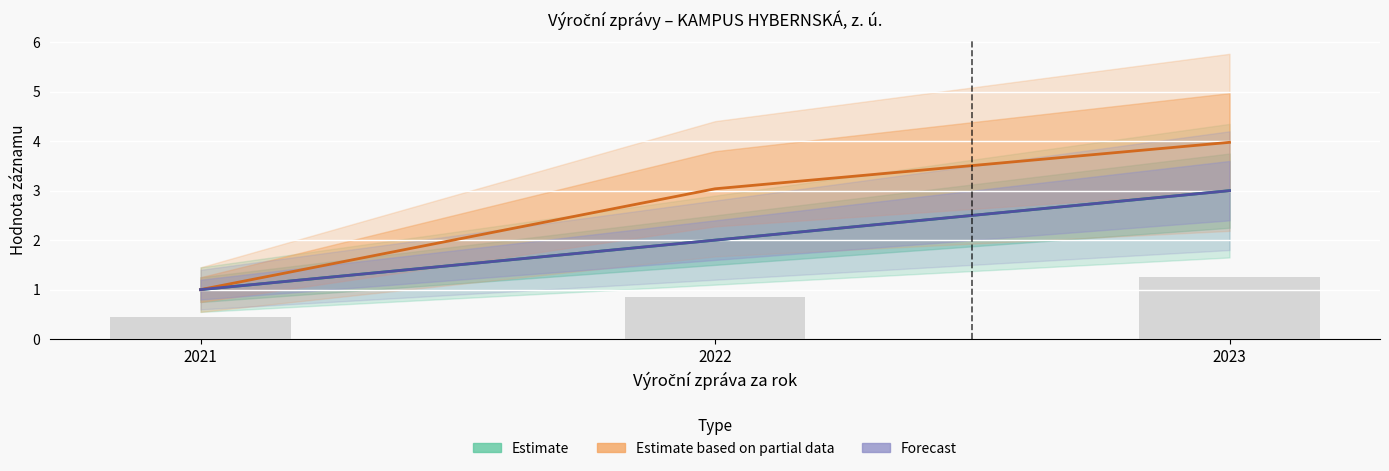

Rank the series at 2022 from lowest to highest value.

Estimate, Forecast, Estimate based on partial data